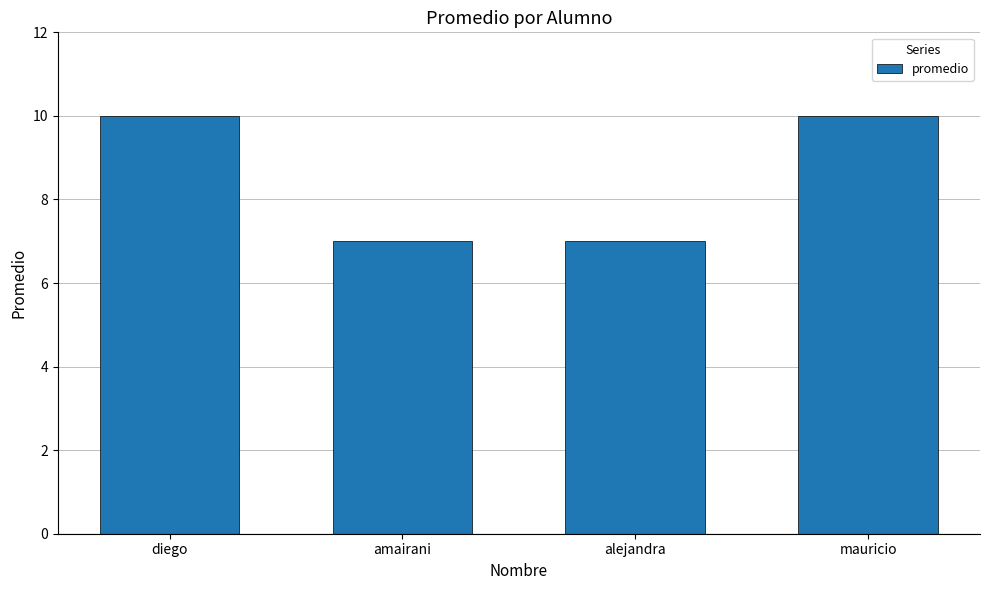

Does the chart contain any negative values?

No